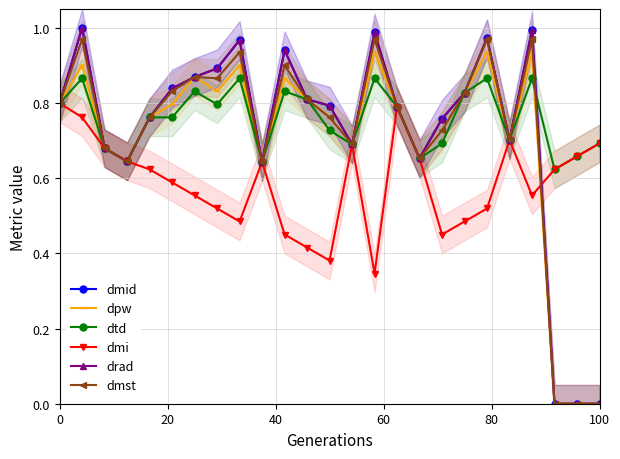

At which category does the chart reach its minimum across all series?

22